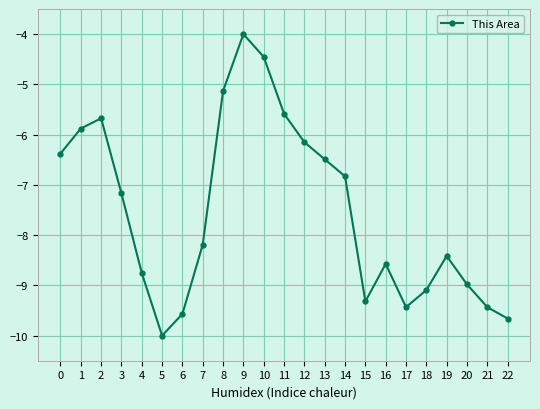

How many interior local peaks (higher than both neighbors) does the data have?

4